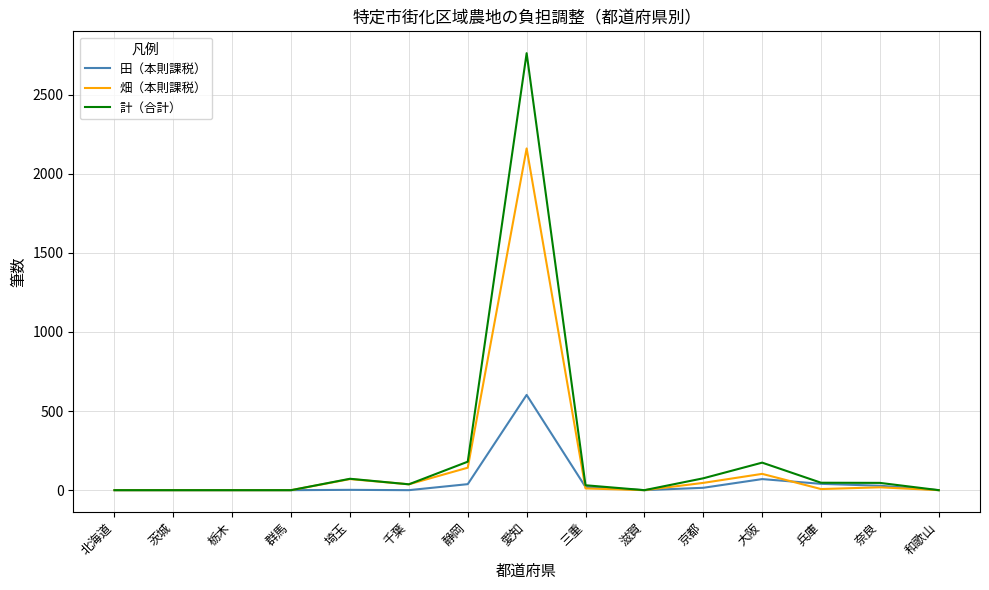

What is the sum of the 田（本則課税） values at 滋賀 and 奈良?

28